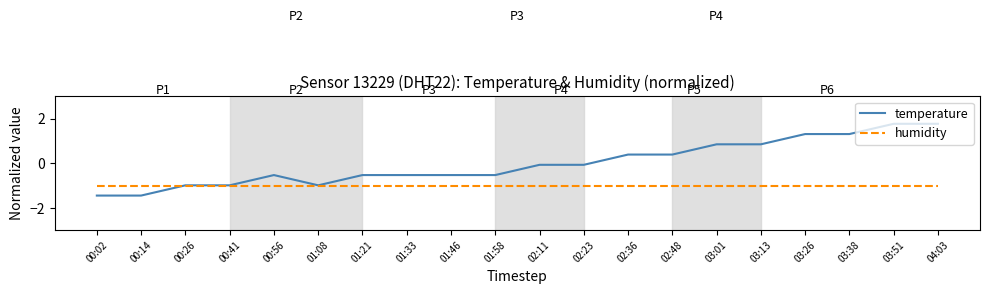

Count the number of data series in this chart.

2